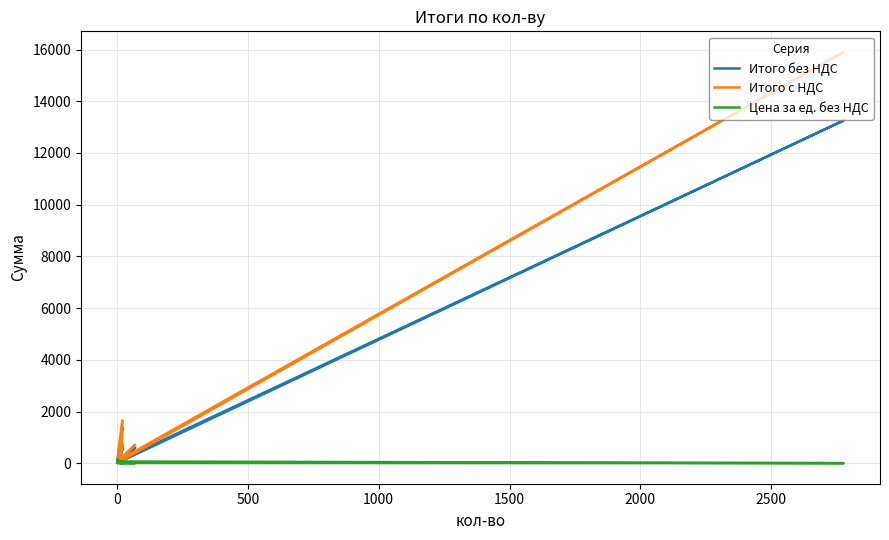

Is the value of Итого без НДС at 0 greater than the value of Цена за ед. без НДС at 2000?

Yes